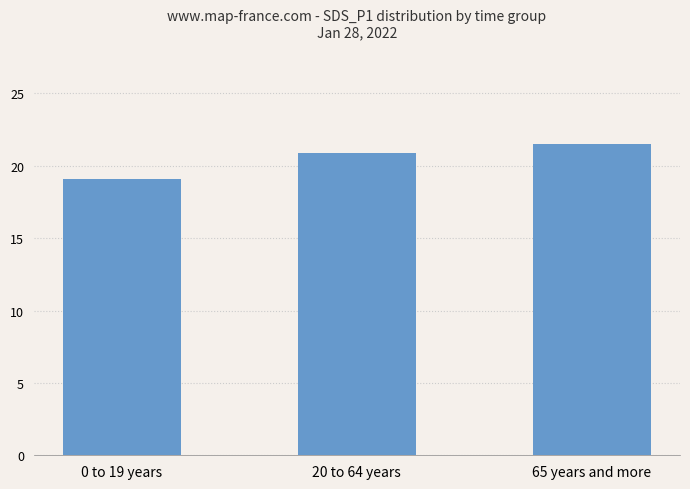

What is the greatest value displayed?

21.5